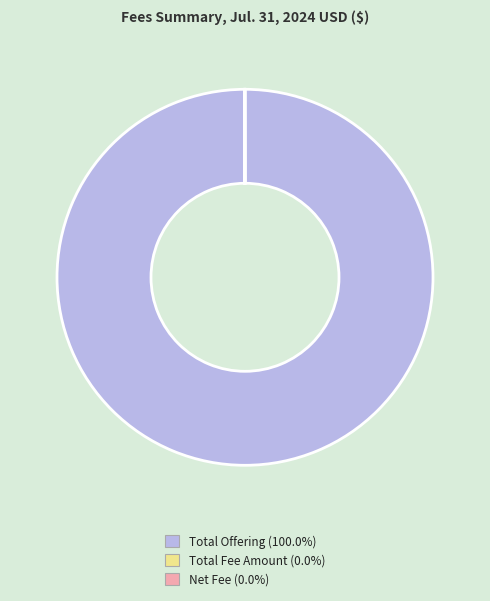

Does Total Offering account for over 50% of the chart?

Yes